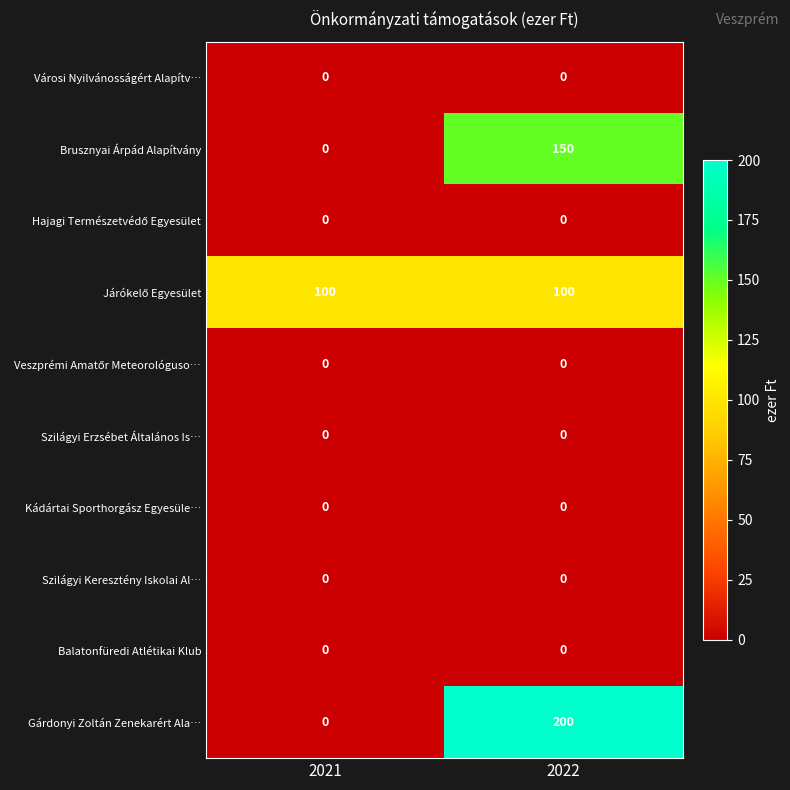

Which series has the largest range (max minus min)?

Gárdonyi Zoltán Zenekarért Ala…